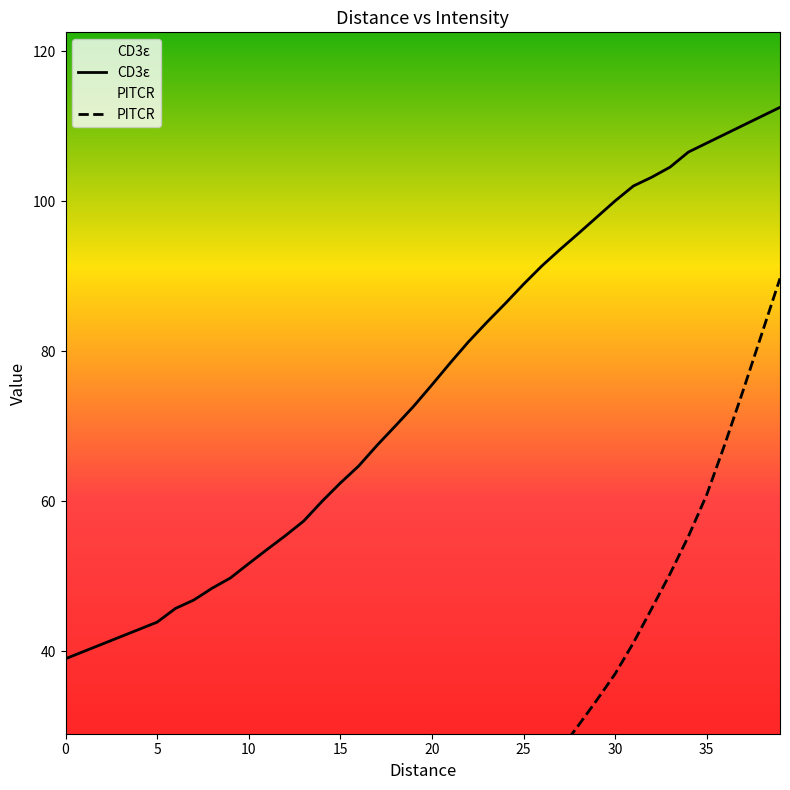

Does the chart display data point markers on the line(s)?

No